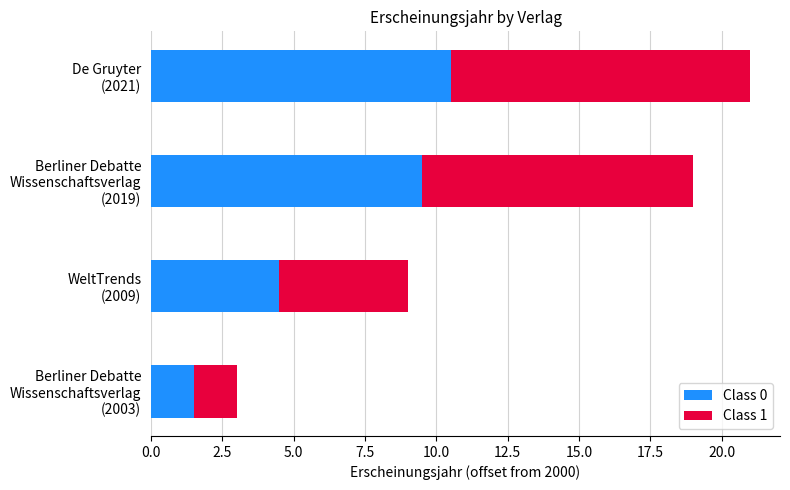

What is the average value of the Class 0 series?

6.5